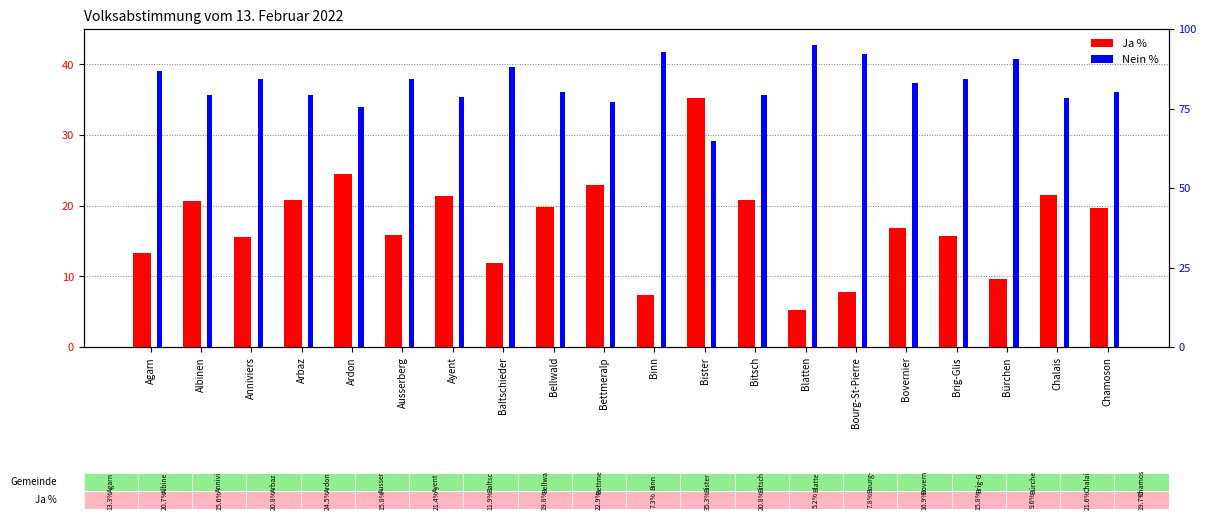

What position from the right is Bitsch?

8